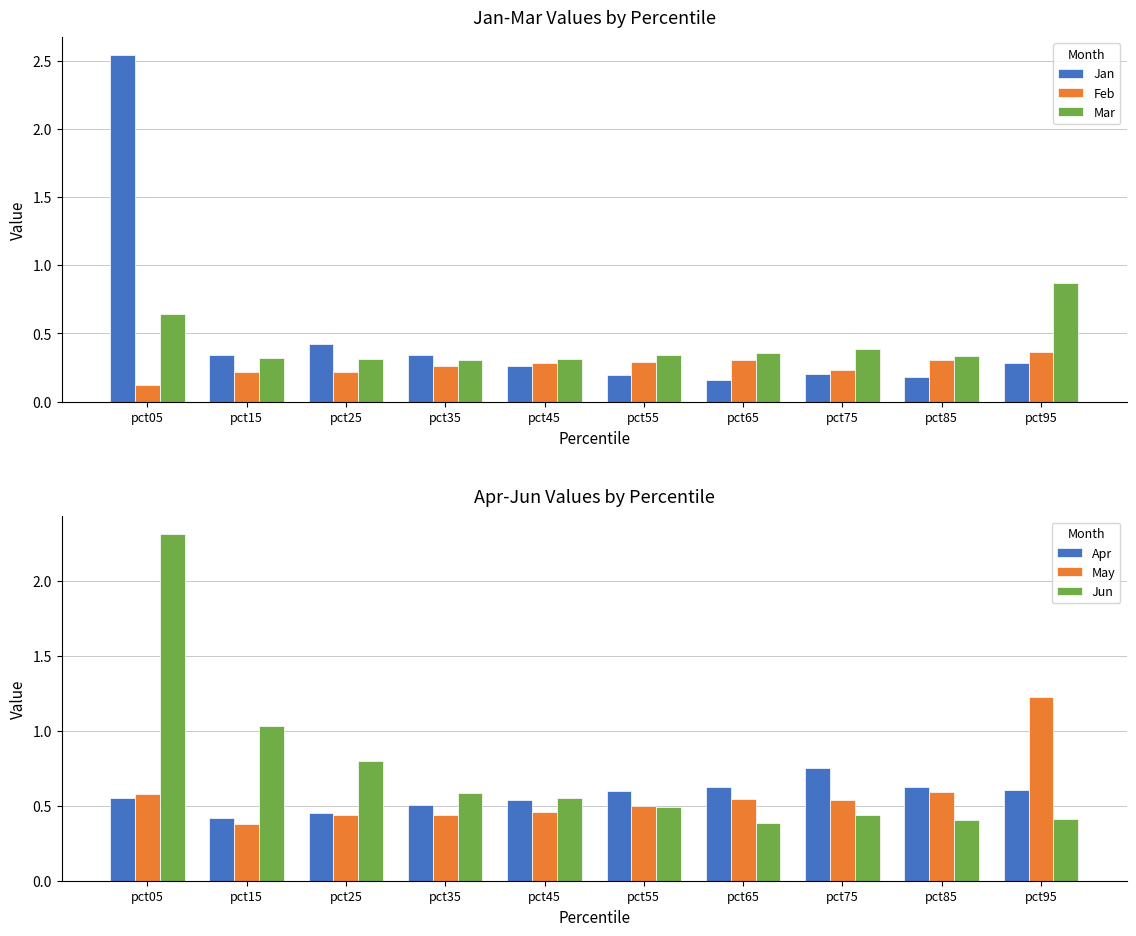

What is the spread (max minus min) of values at pct85?

0.4